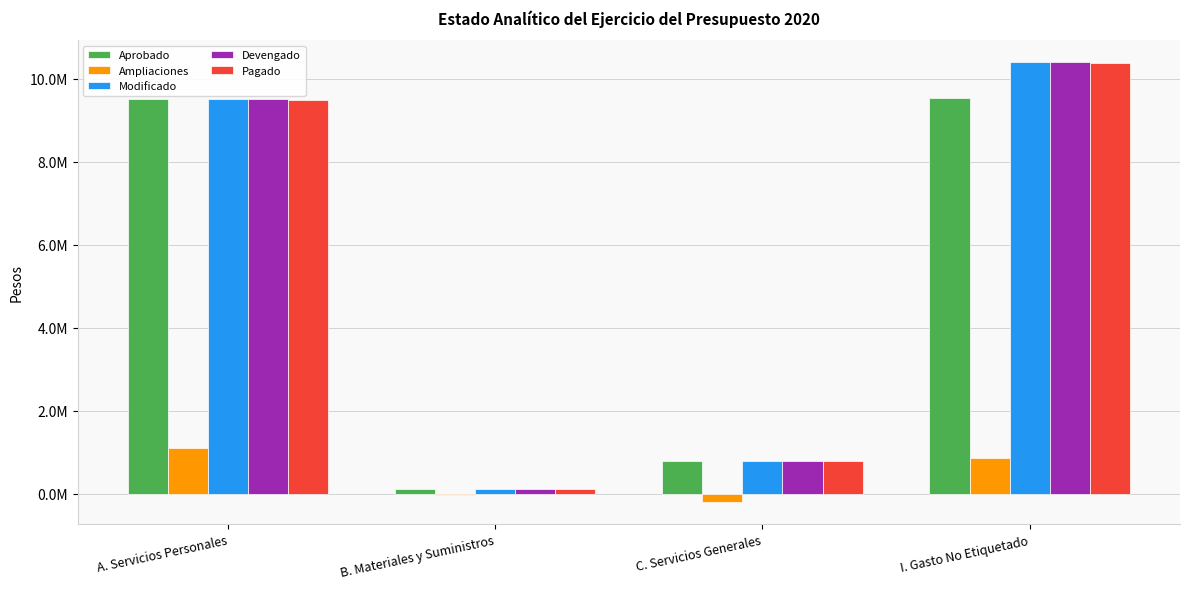

The value of Modificado at I. Gasto No Etiquetado is 10393312.1. True or false?

True